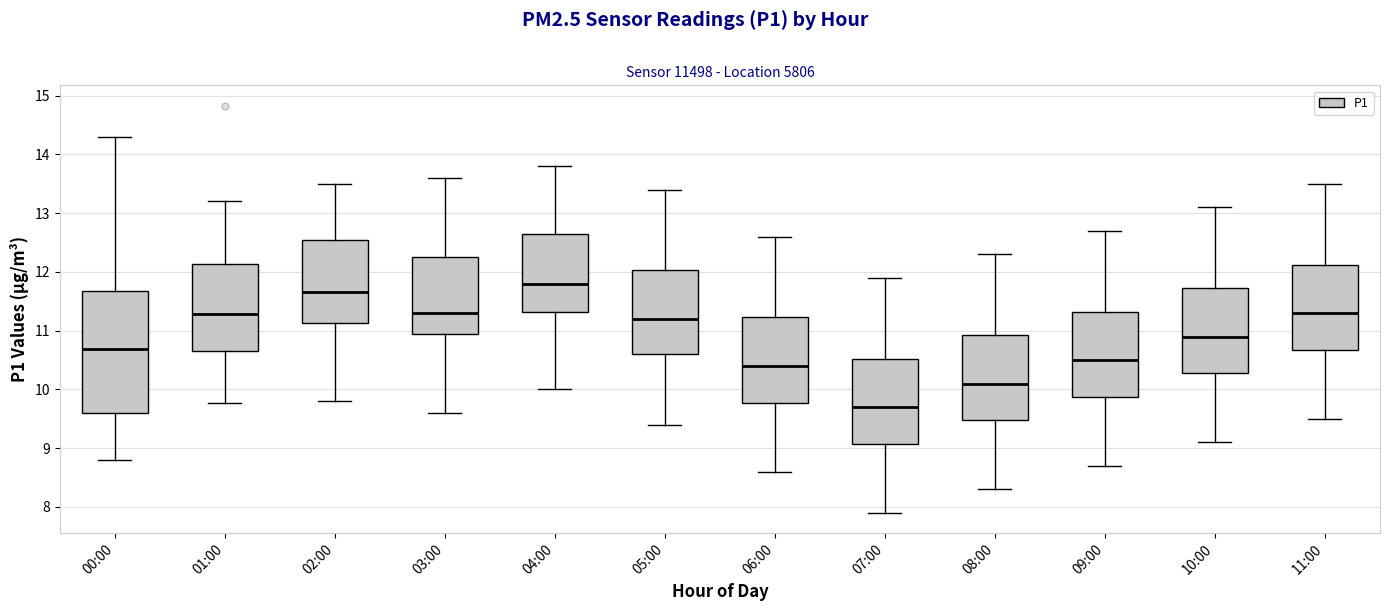

Reading left to right, read every box against the y-axis: the position of its median line, the range the box covers, and the ends of its whiskers. The values are not printed on the chart, so give them approximately, as read against the axis.

00:00: median 10.7, box 9.6 to 11.7, whiskers 8.8 to 14.3
01:00: median 11.3, box 10.7 to 12.1, whiskers 9.8 to 13.2
02:00: median 11.7, box 11.1 to 12.6, whiskers 9.8 to 13.5
03:00: median 11.3, box 11.0 to 12.3, whiskers 9.6 to 13.6
04:00: median 11.8, box 11.3 to 12.7, whiskers 10.0 to 13.8
05:00: median 11.2, box 10.6 to 12.0, whiskers 9.4 to 13.4
06:00: median 10.4, box 9.8 to 11.2, whiskers 8.6 to 12.6
07:00: median 9.7, box 9.1 to 10.5, whiskers 7.9 to 11.9
08:00: median 10.1, box 9.5 to 10.9, whiskers 8.3 to 12.3
09:00: median 10.5, box 9.9 to 11.3, whiskers 8.7 to 12.7
10:00: median 10.9, box 10.3 to 11.7, whiskers 9.1 to 13.1
11:00: median 11.3, box 10.7 to 12.1, whiskers 9.5 to 13.5